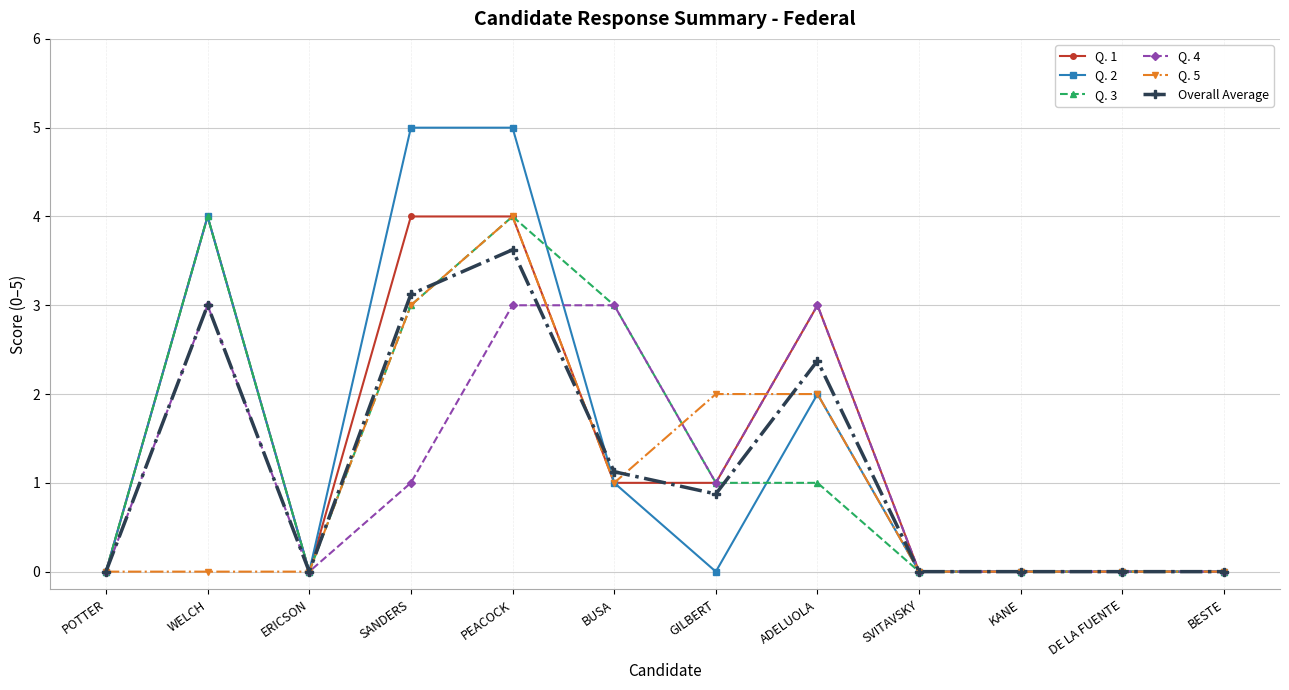

Reading left to right, list all the values displayed in this chart.

Q. 1: POTTER=0.0	WELCH=4.0	ERICSON=0.0	SANDERS=4.0	PEACOCK=4.0	BUSA=1.0	GILBERT=1.0	ADELUOLA=3.0	SVITAVSKY=0.0	KANE=0.0	DE LA FUENTE=0.0	BESTE=0.0
Q. 2: POTTER=0.0	WELCH=4.0	ERICSON=0.0	SANDERS=5.0	PEACOCK=5.0	BUSA=1.0	GILBERT=0.0	ADELUOLA=2.0	SVITAVSKY=0.0	KANE=0.0	DE LA FUENTE=0.0	BESTE=0.0
Q. 3: POTTER=0.0	WELCH=4.0	ERICSON=0.0	SANDERS=3.0	PEACOCK=4.0	BUSA=3.0	GILBERT=1.0	ADELUOLA=1.0	SVITAVSKY=0.0	KANE=0.0	DE LA FUENTE=0.0	BESTE=0.0
Q. 4: POTTER=0.0	WELCH=3.0	ERICSON=0.0	SANDERS=1.0	PEACOCK=3.0	BUSA=3.0	GILBERT=1.0	ADELUOLA=3.0	SVITAVSKY=0.0	KANE=0.0	DE LA FUENTE=0.0	BESTE=0.0
Q. 5: POTTER=0.0	WELCH=0.0	ERICSON=0.0	SANDERS=3.0	PEACOCK=4.0	BUSA=1.0	GILBERT=2.0	ADELUOLA=2.0	SVITAVSKY=0.0	KANE=0.0	DE LA FUENTE=0.0	BESTE=0.0
Overall Average: POTTER=0.0	WELCH=3.0	ERICSON=0.0	SANDERS=3.1	PEACOCK=3.6	BUSA=1.1	GILBERT=0.9	ADELUOLA=2.4	SVITAVSKY=0.0	KANE=0.0	DE LA FUENTE=0.0	BESTE=0.0